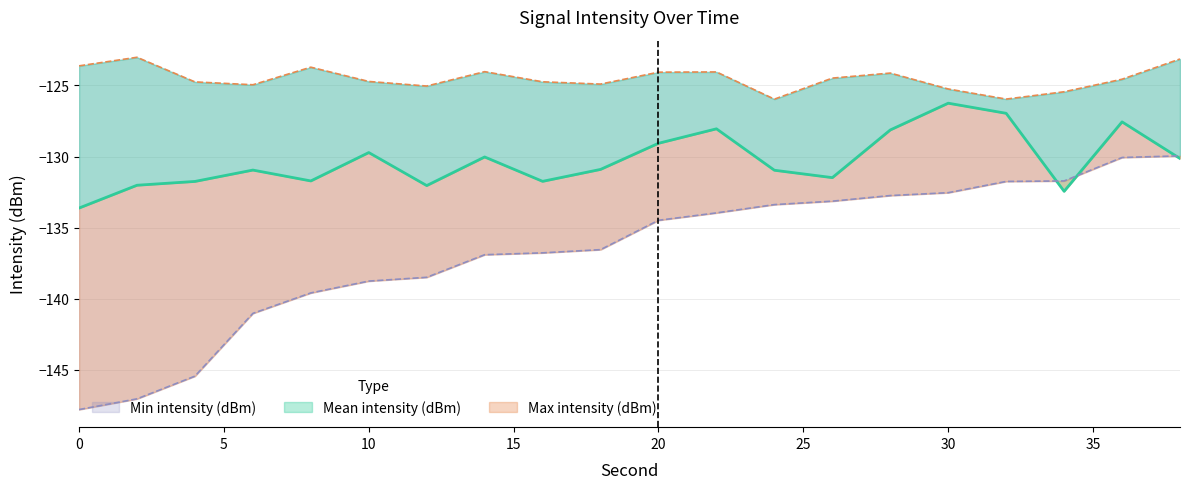

What is the value of the Min intensity (dBm) point at the 2nd from the left?

-147.0